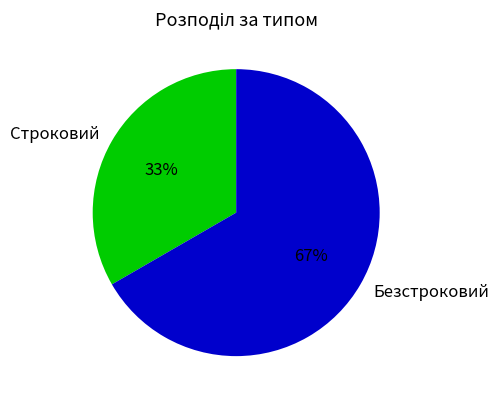

Which slice is the smallest?

Строковий